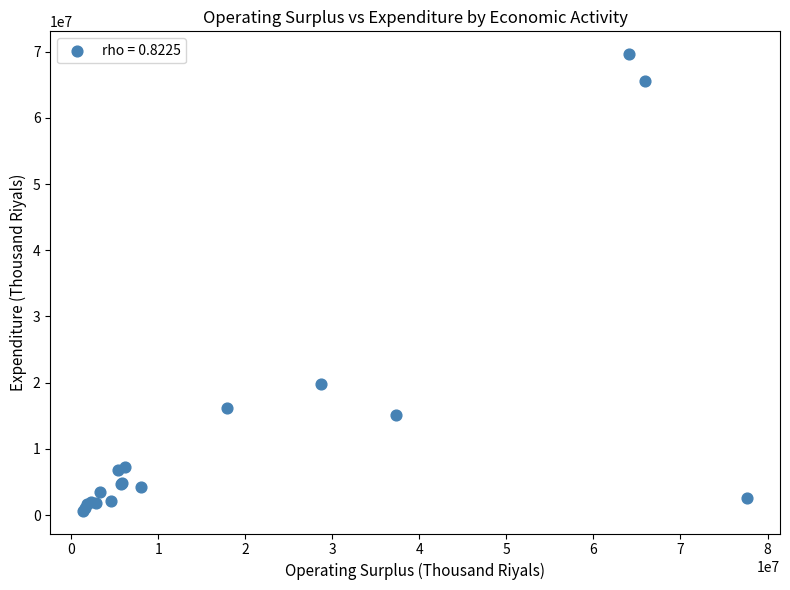

What Y value in the scatter plot is closest to 35140418?

19812912